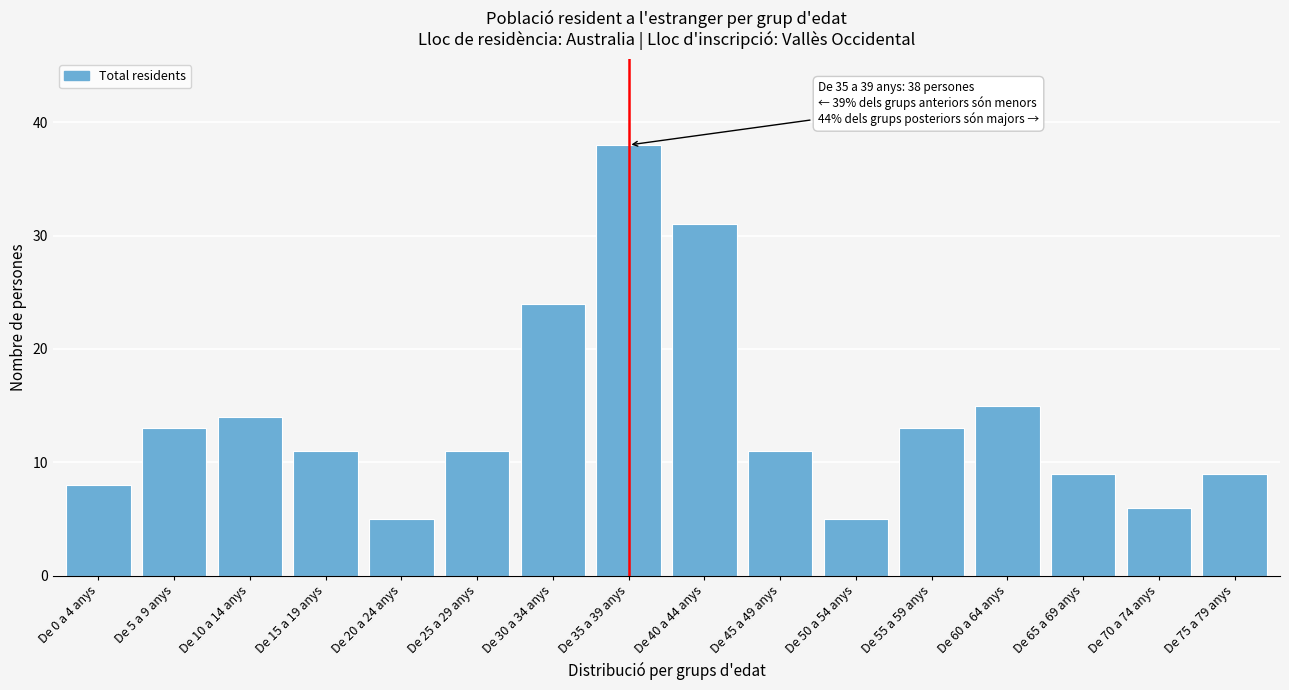

Reading right to left, extract all data points from this chart.

De 75 a 79 anys=9	De 70 a 74 anys=6	De 65 a 69 anys=9	De 60 a 64 anys=15	De 55 a 59 anys=13	De 50 a 54 anys=5	De 45 a 49 anys=11	De 40 a 44 anys=31	De 35 a 39 anys=38	De 30 a 34 anys=24	De 25 a 29 anys=11	De 20 a 24 anys=5	De 15 a 19 anys=11	De 10 a 14 anys=14	De 5 a 9 anys=13	De 0 a 4 anys=8